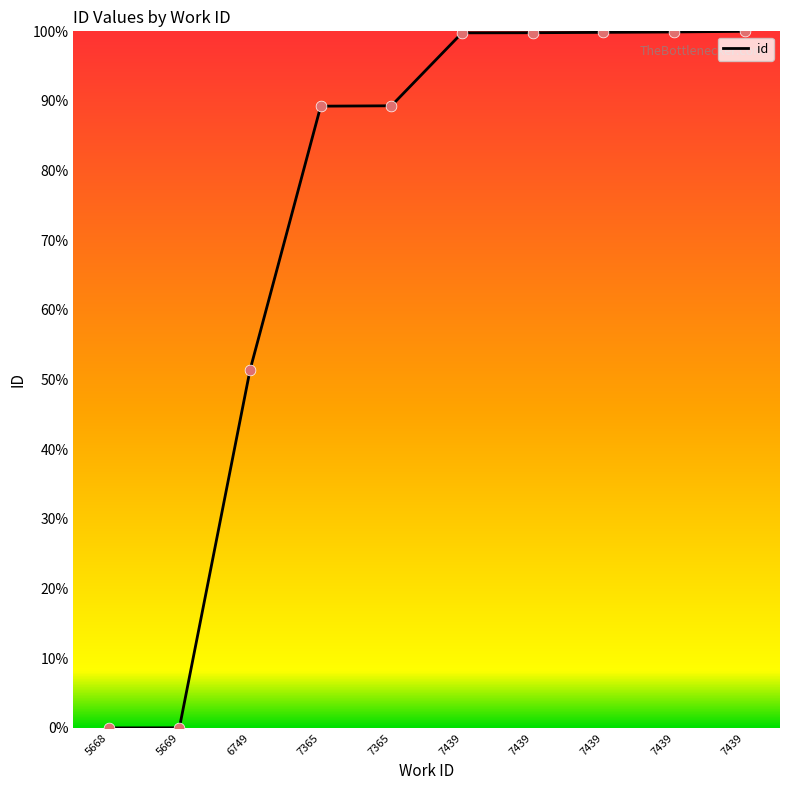

Which has a higher value, 7439 or 7365?

7439